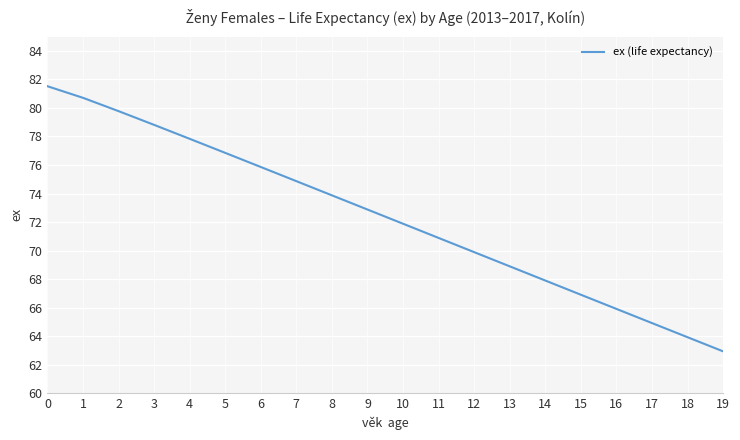

Rank the categories by value from lowest to highest.

19, 18, 17, 16, 15, 14, 13, 12, 11, 10, 9, 8, 7, 6, 5, 4, 3, 2, 1, 0